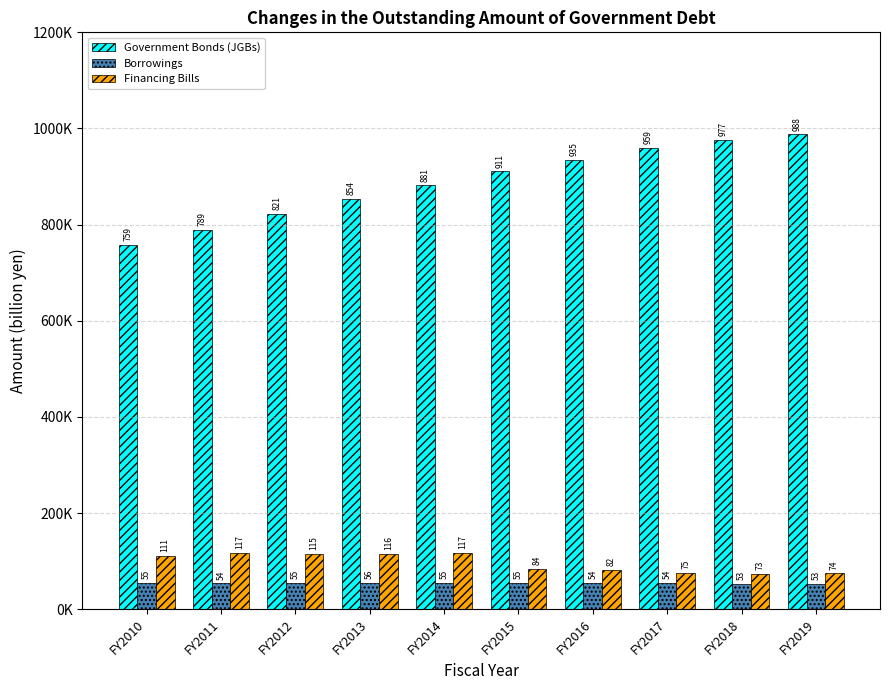

Reading left to right, transcribe all the data shown in this chart.

Government Bonds (JGBs): FY2010=758569.0	FY2011=789342.0	FY2012=821474.1	FY2013=853763.6	FY2014=881484.7	FY2015=910809.7	FY2016=934900.2	FY2017=959141.3	FY2018=976803.5	FY2019=987588.6
Borrowings: FY2010=55005.8	FY2011=53741.0	FY2012=54859.3	FY2013=55504.7	FY2014=54984.1	FY2015=54807.5	FY2016=54420.0	FY2017=54022.8	FY2018=53201.8	FY2019=52532.5
Financing Bills: FY2010=110784.7	FY2011=116867.3	FY2012=115267.7	FY2013=115688.4	FY2014=116888.3	FY2015=83748.9	FY2016=82239.2	FY2017=74648.9	FY2018=73349.0	FY2019=74418.8